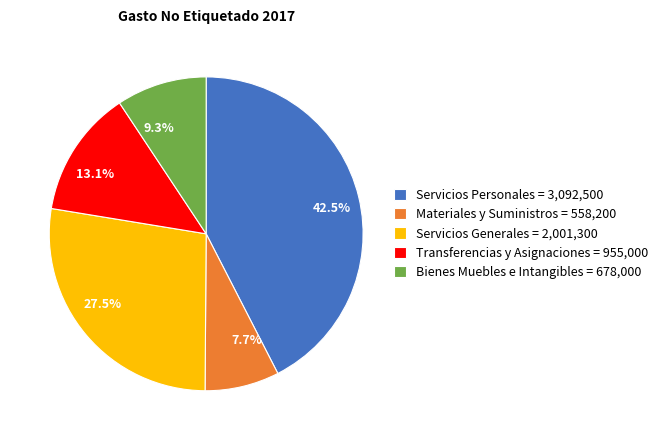

Which category has the biggest portion of the pie?

Servicios Personales